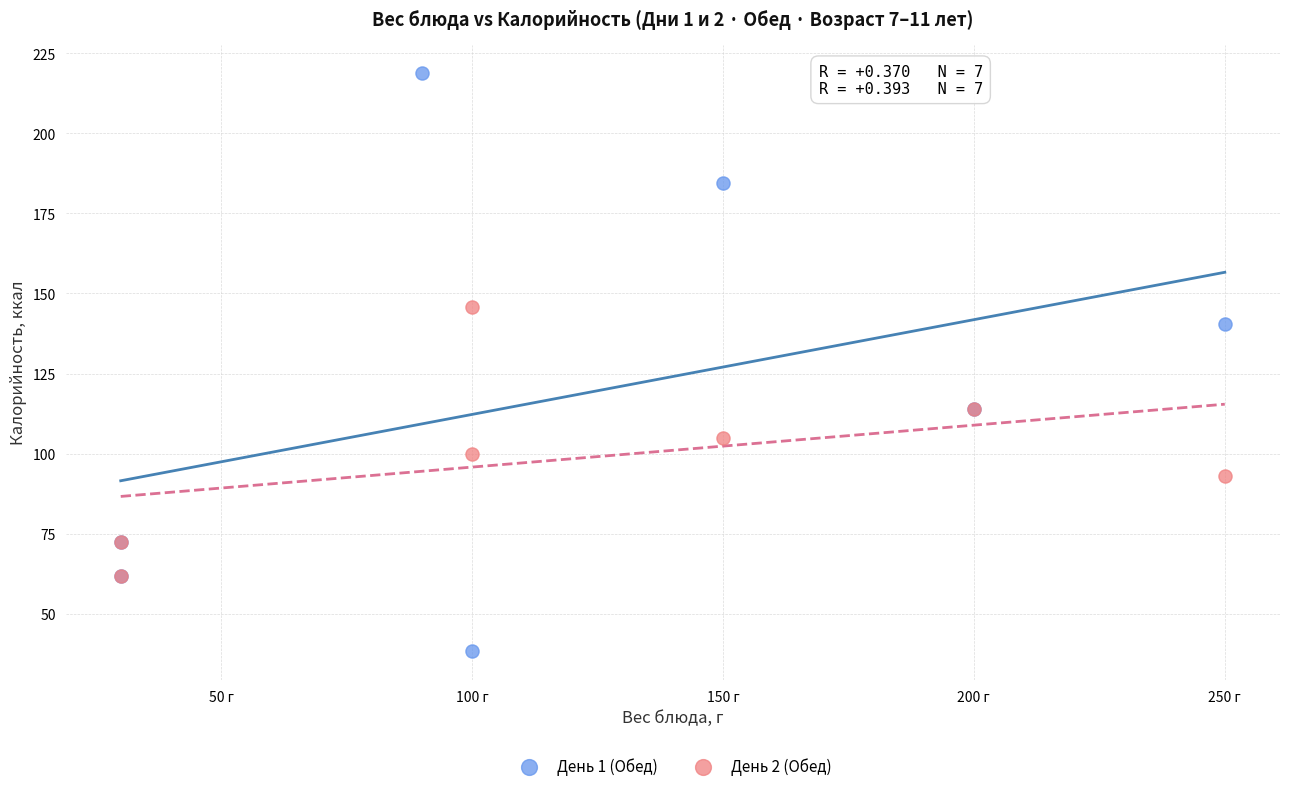

Which series contains the lowest Y value?

День 1 (Обед)